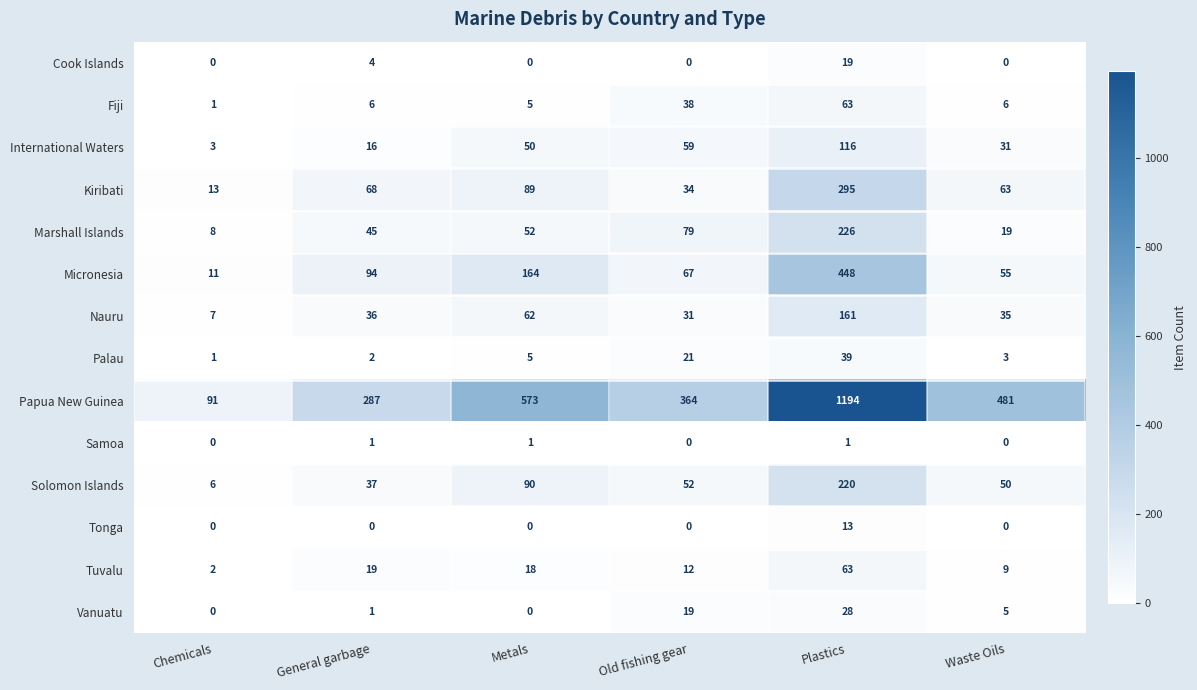

The Solomon Islands series shows 50 at Waste Oils. True or false?

True